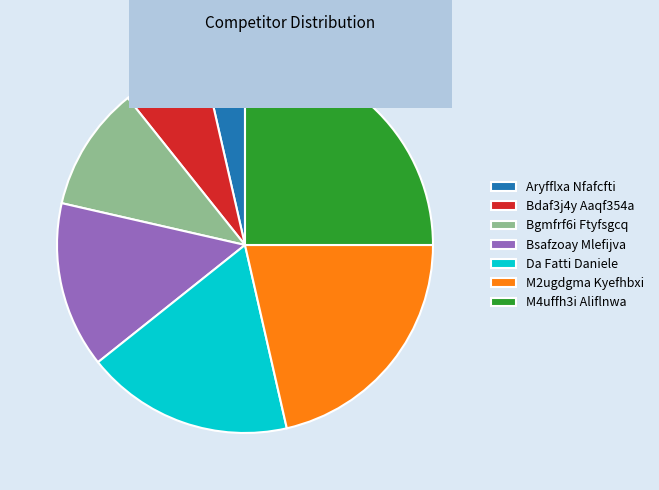

Rank the categories by value from highest to lowest.

M4uffh3i Aliflnwa, M2ugdgma Kyefhbxi, Da Fatti Daniele, Bsafzoay Mlefijva, Bgmfrf6i Ftyfsgcq, Bdaf3j4y Aaqf354a, Aryfflxa Nfafcfti